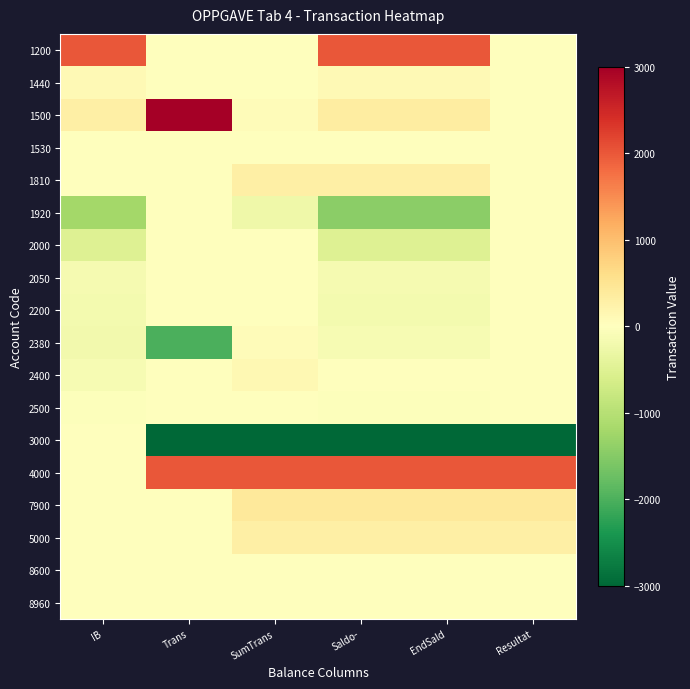

Reading left to right, list all the values displayed in this chart.

1200: IB=2000	Trans=0	SumTrans=0	Saldo-=2000	EndSald=2000	Resultat=0
1440: IB=100	Trans=0	SumTrans=0	Saldo-=100	EndSald=100	Resultat=0
1500: IB=300	Trans=3000	SumTrans=50	Saldo-=350	EndSald=350	Resultat=0
1530: IB=0	Trans=0	SumTrans=0	Saldo-=0	EndSald=0	Resultat=0
1810: IB=0	Trans=0	SumTrans=300	Saldo-=300	EndSald=300	Resultat=0
1920: IB=-1210	Trans=0	SumTrans=-240	Saldo-=-1450	EndSald=-1450	Resultat=0
2000: IB=-500	Trans=0	SumTrans=0	Saldo-=-500	EndSald=-500	Resultat=0
2050: IB=-150	Trans=0	SumTrans=0	Saldo-=-150	EndSald=-150	Resultat=0
2200: IB=-175	Trans=0	SumTrans=0	Saldo-=-175	EndSald=-175	Resultat=0
2380: IB=-200	Trans=-2000	SumTrans=60	Saldo-=-140	EndSald=-140	Resultat=0
2400: IB=-125	Trans=0	SumTrans=130	Saldo-=5	EndSald=5	Resultat=0
2500: IB=-40	Trans=0	SumTrans=0	Saldo-=-40	EndSald=-40	Resultat=0
3000: IB=0	Trans=-3000	SumTrans=-3000	Saldo-=-3000	EndSald=-3000	Resultat=-3000
4000: IB=0	Trans=2000	SumTrans=2000	Saldo-=2000	EndSald=2000	Resultat=2000
7900: IB=0	Trans=0	SumTrans=400	Saldo-=400	EndSald=400	Resultat=400
5000: IB=0	Trans=0	SumTrans=300	Saldo-=300	EndSald=300	Resultat=300
8600: IB=0	Trans=0	SumTrans=0	Saldo-=0	EndSald=0	Resultat=0
8960: IB=0	Trans=0	SumTrans=0	Saldo-=0	EndSald=0	Resultat=0